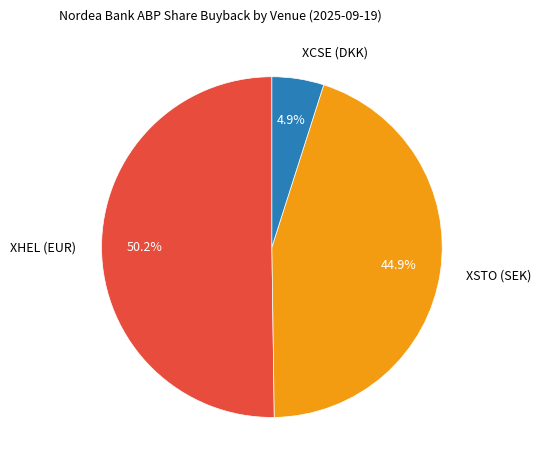

Does any single category account for the majority?

Yes